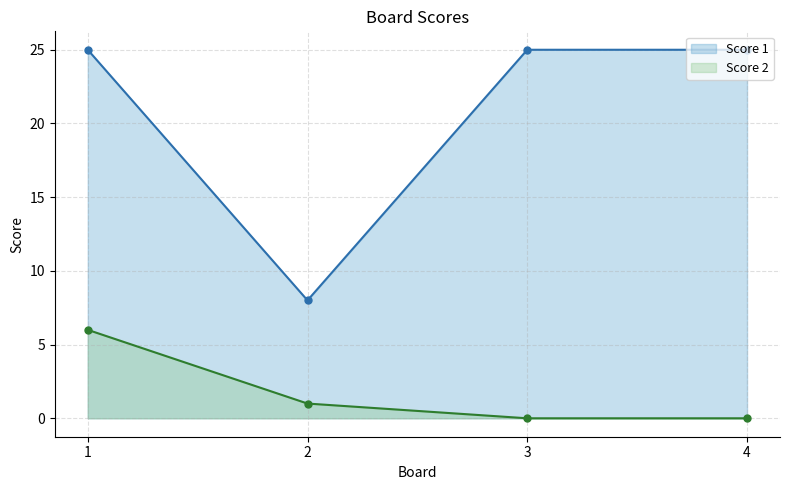

Which label corresponds to the smallest value in the chart?

3